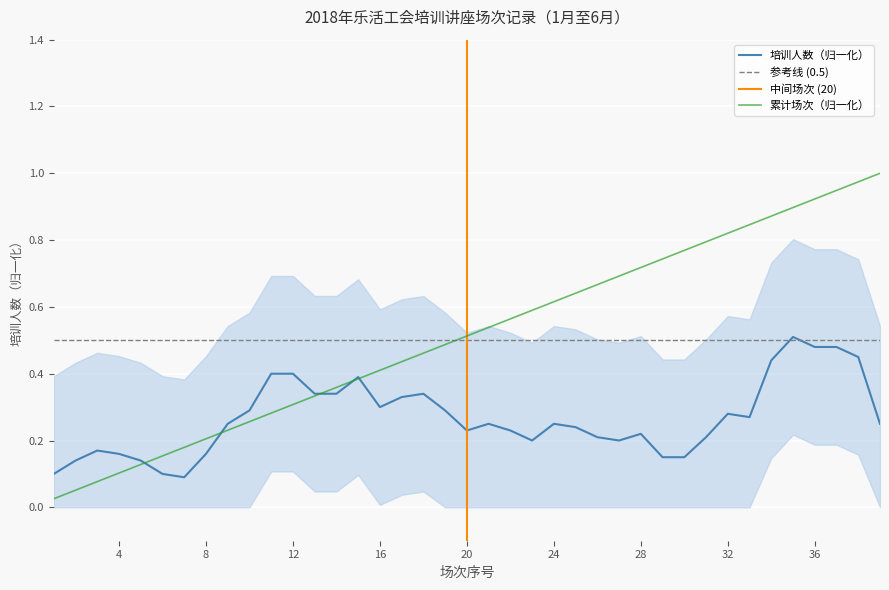

What is the approximate value at 28?

0.7